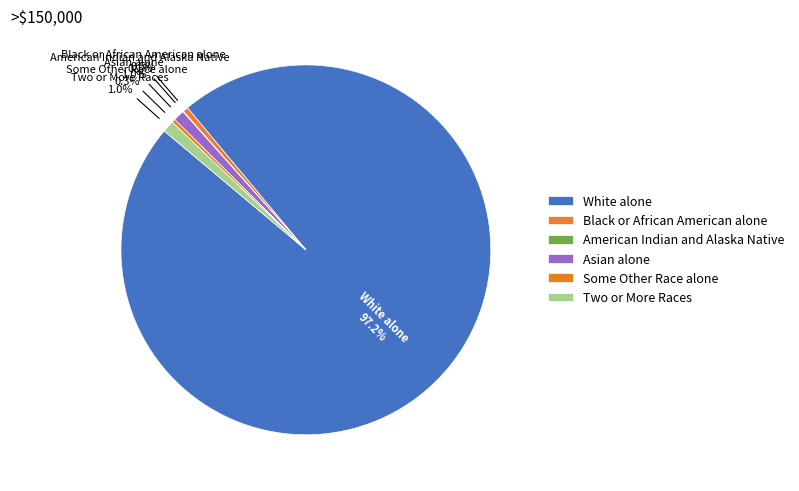

What is the largest slice in the pie chart?

White alone